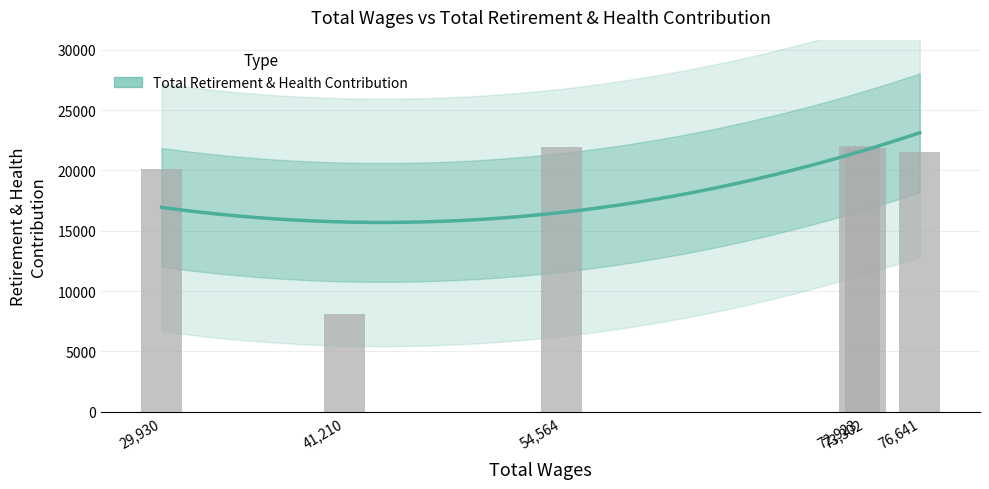

List the labels in order of value, smallest first.

41210, 29930, 76641, 73302, 54564, 72923